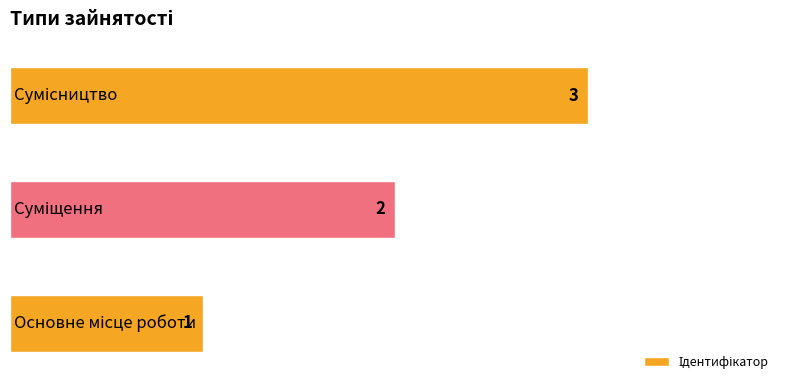

What is the maximum value shown in the chart?

3